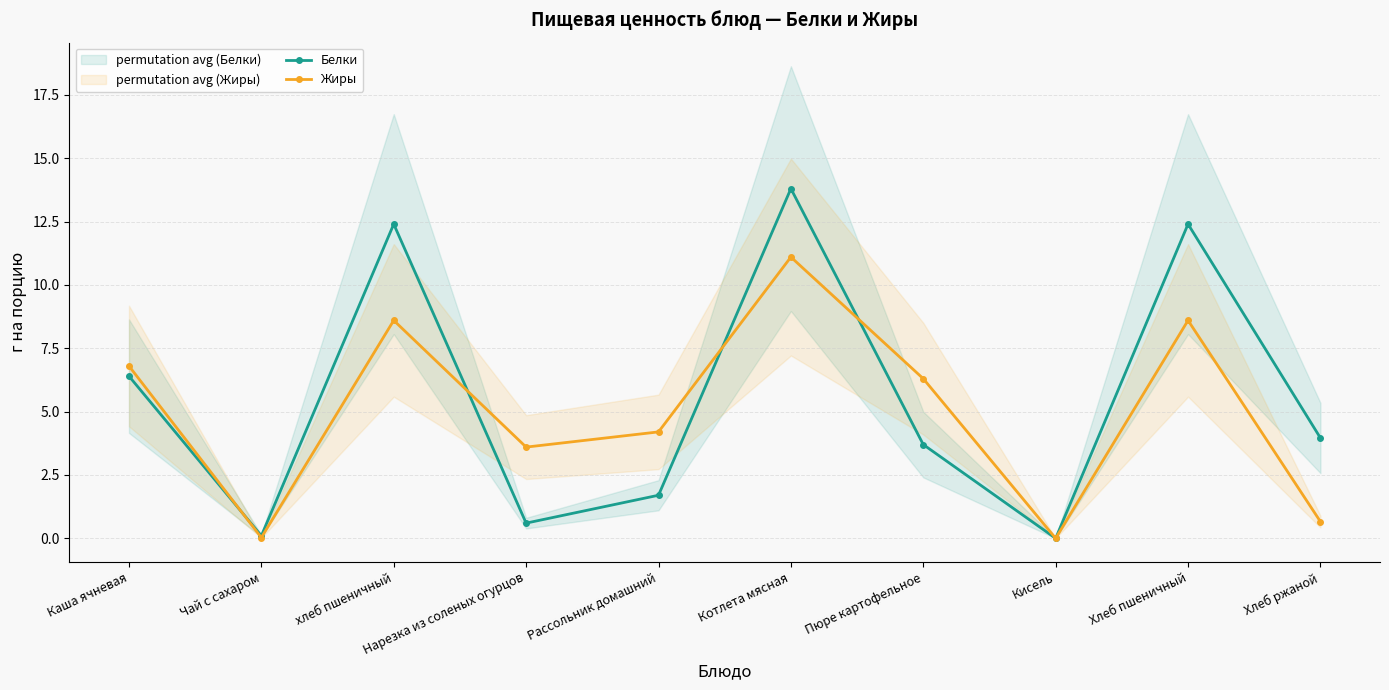

What is the label of the 6th point from the right?

Рассольник домашний